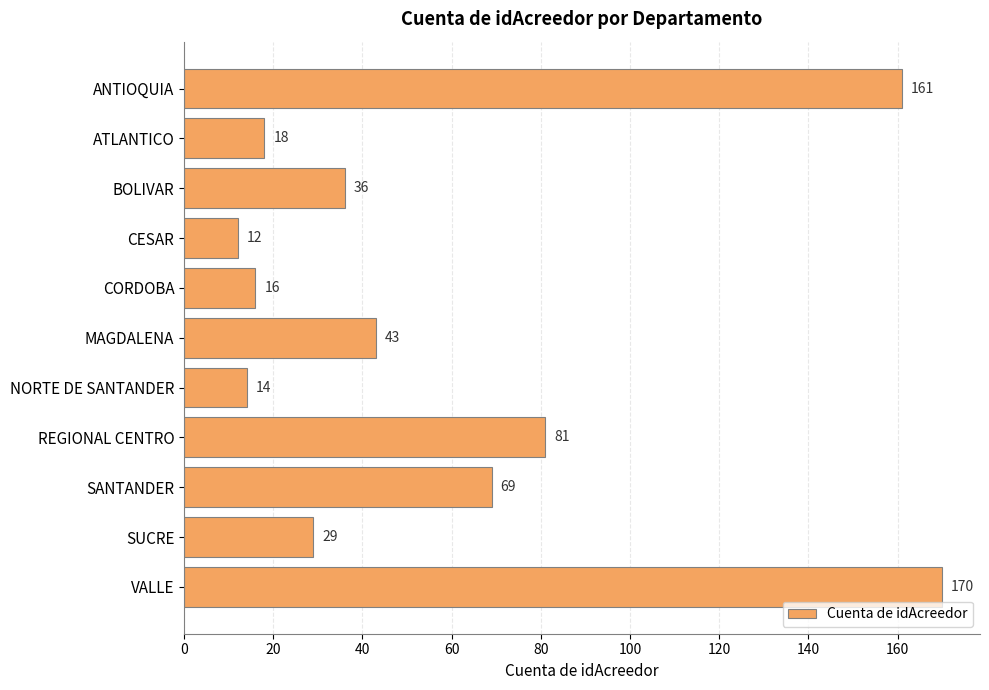

What is the value of the 8th bar from the top?

81